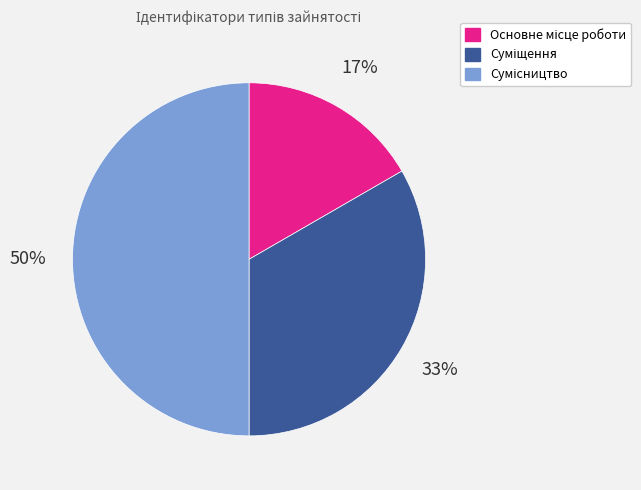

To the nearest percent, what is the difference between the largest and smallest slice percentages?

33%